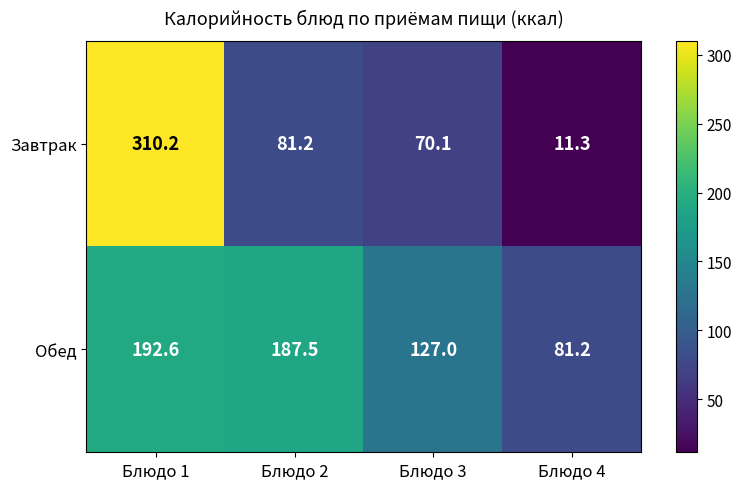

What is the sum of the Обед values at Блюдо 2 and Блюдо 3?

314.5